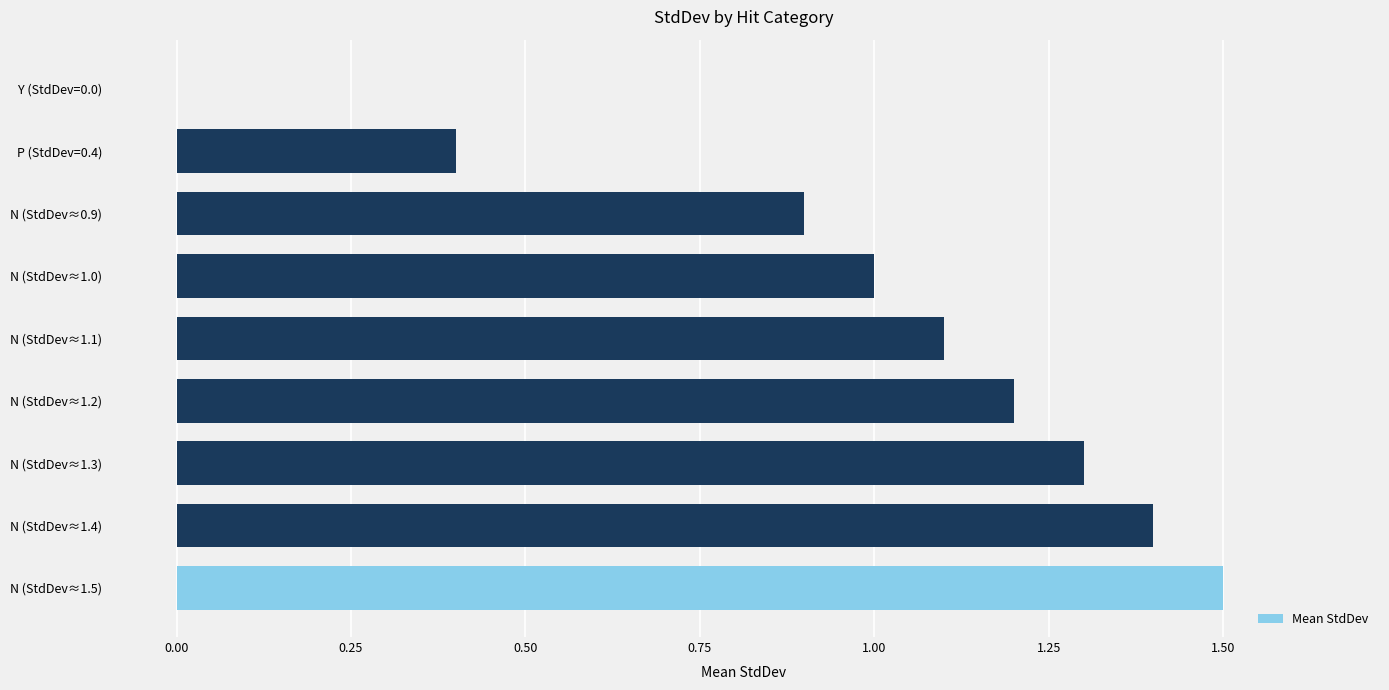

Reading bottom to top, what are all the values shown in this chart?

N (StdDev≈1.5)=1.5	N (StdDev≈1.4)=1.4	N (StdDev≈1.3)=1.3	N (StdDev≈1.2)=1.2	N (StdDev≈1.1)=1.1	N (StdDev≈1.0)=1.0	N (StdDev≈0.9)=0.9	P (StdDev=0.4)=0.4	Y (StdDev=0.0)=0.0